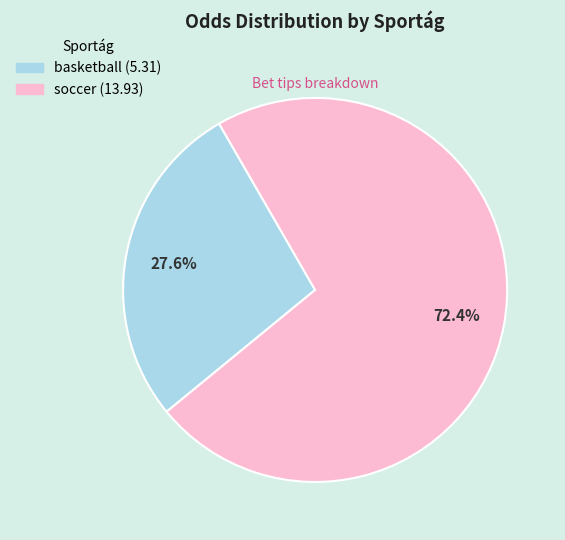

Count the number of slices in the pie.

2